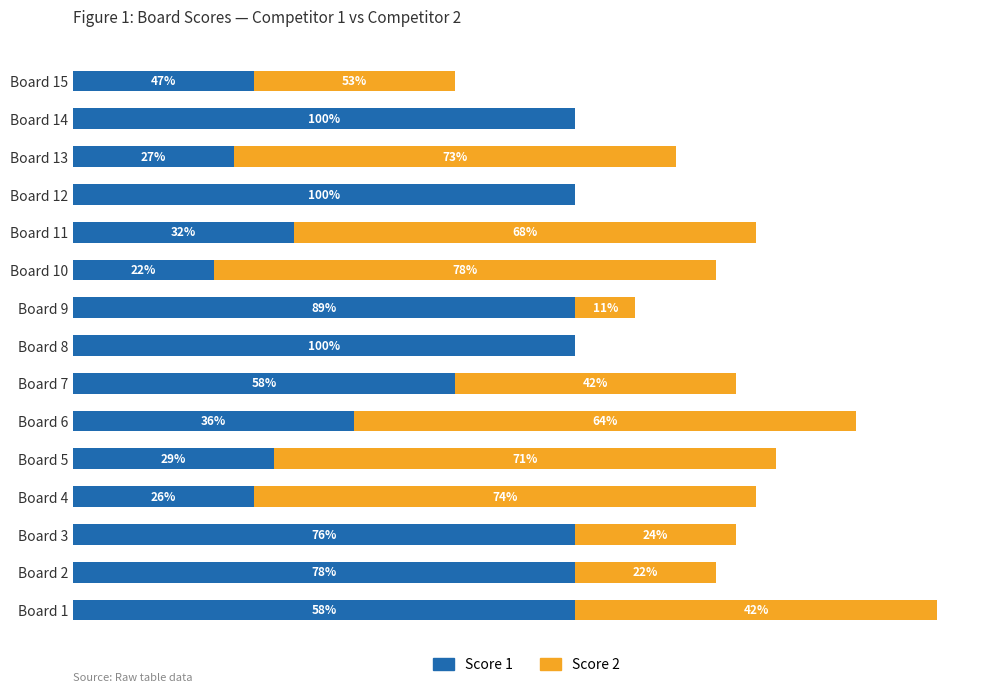

What are all the series names shown in the legend?

Score 1, Score 2